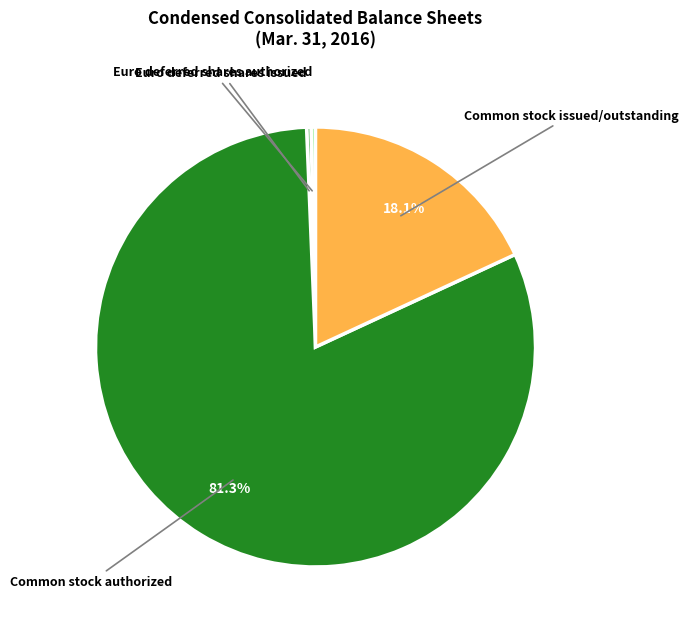

Is the sum of Euro deferred shares issued and Common stock issued/outstanding greater than half?

No